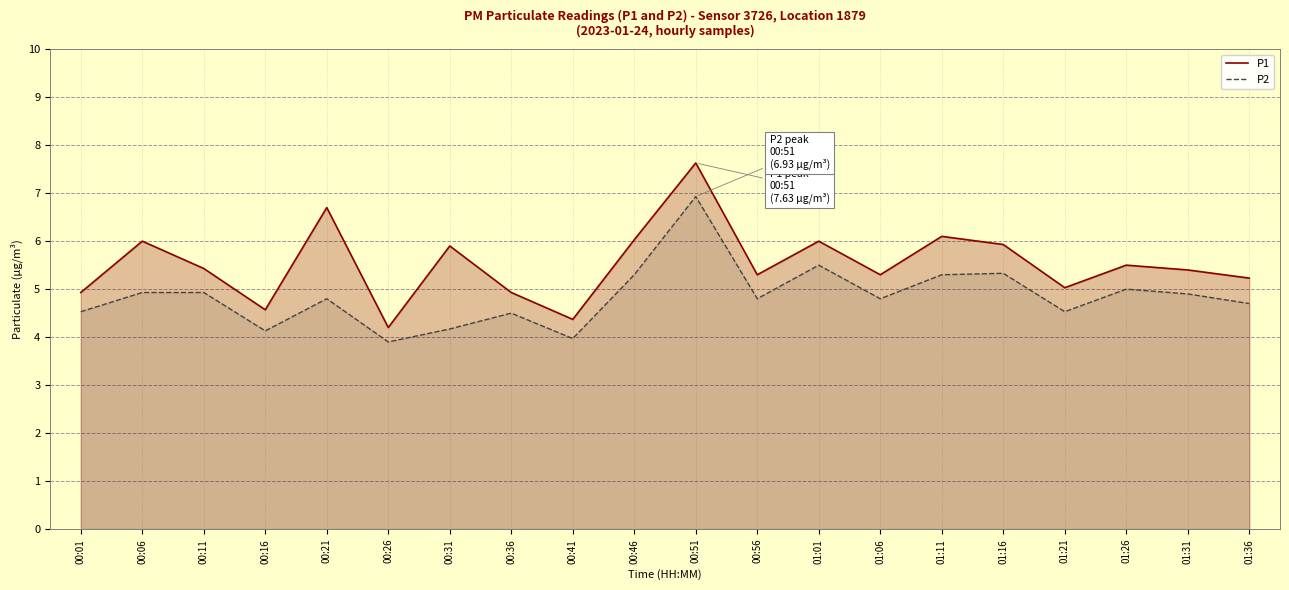

How many lines are shown in the chart?

2